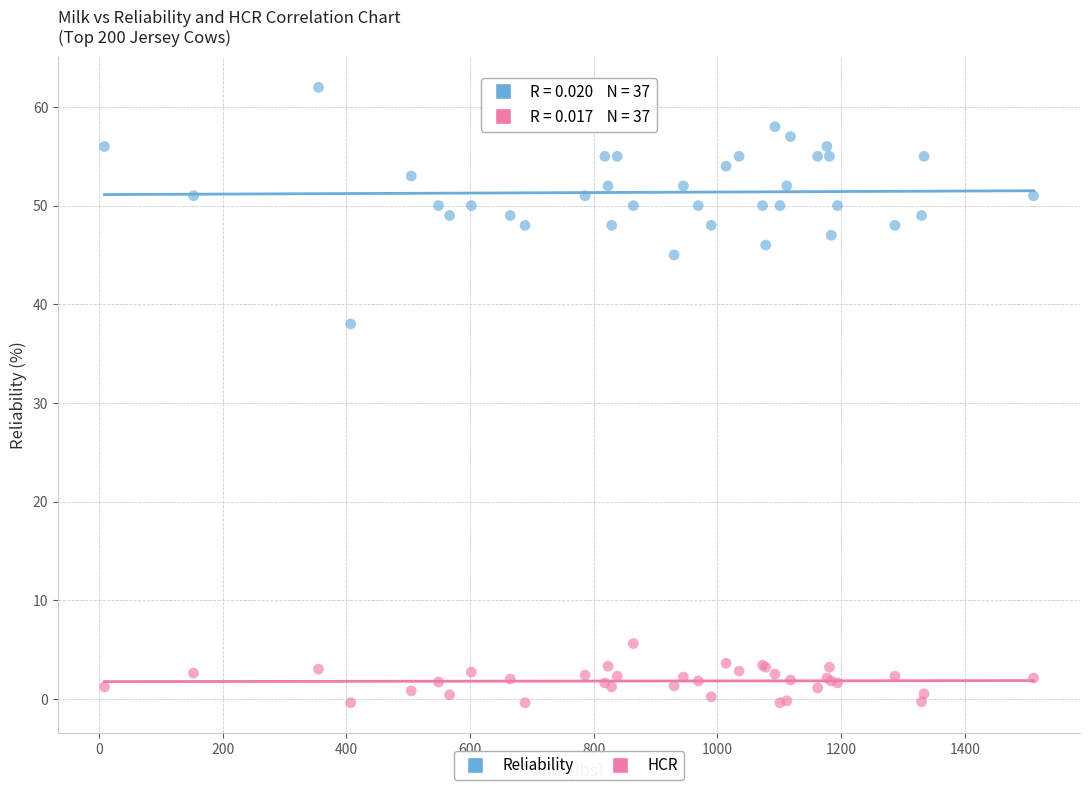

Across all series, what Y value is closest to 30?

38.0